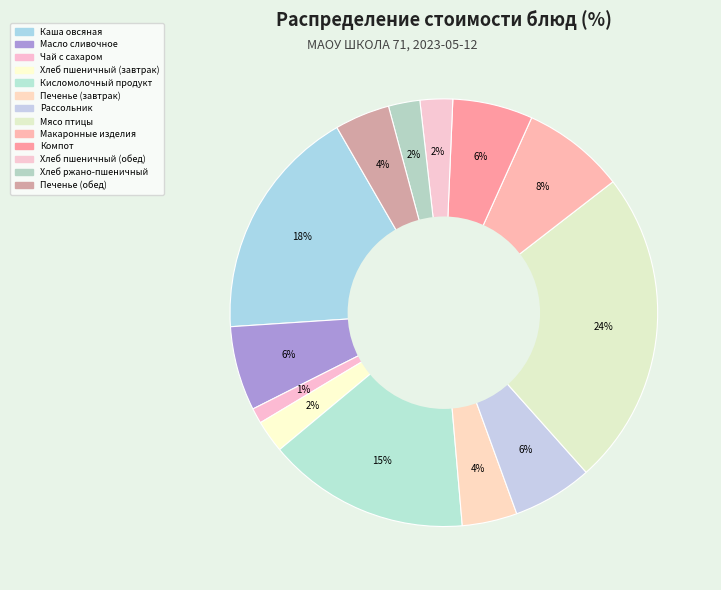

Which category has the smallest portion of the pie?

Чай с сахаром